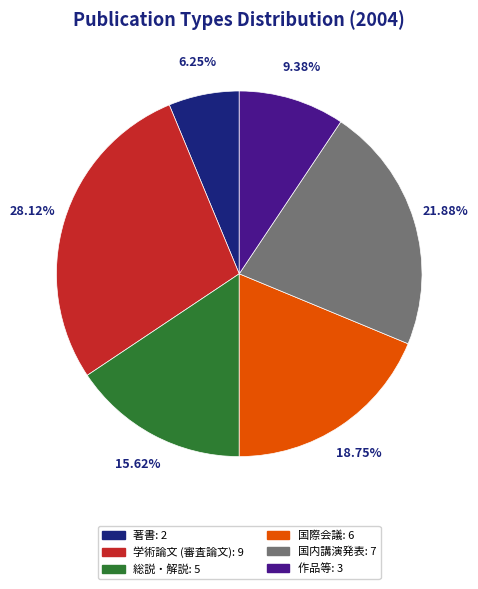

What portion of the pie excludes 学術論文 (審査論文)?

71.9%